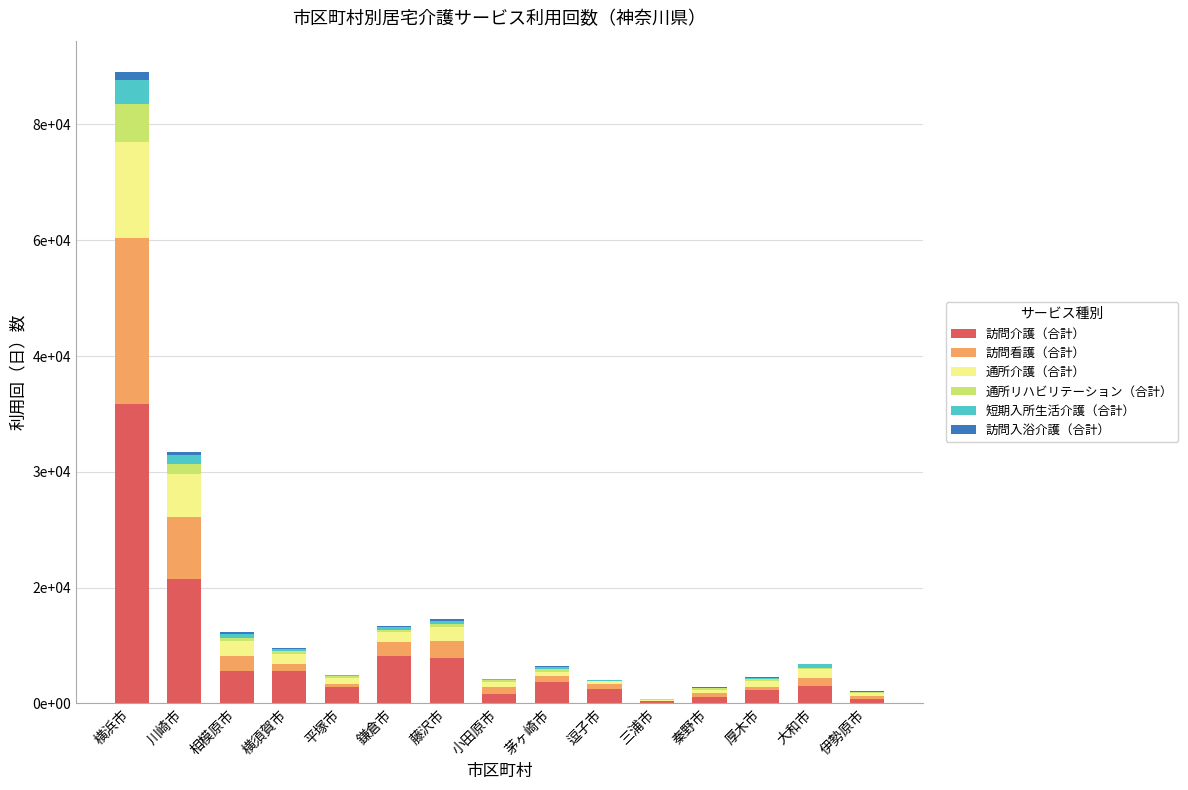

At which category is the sum across all series the highest?

横浜市